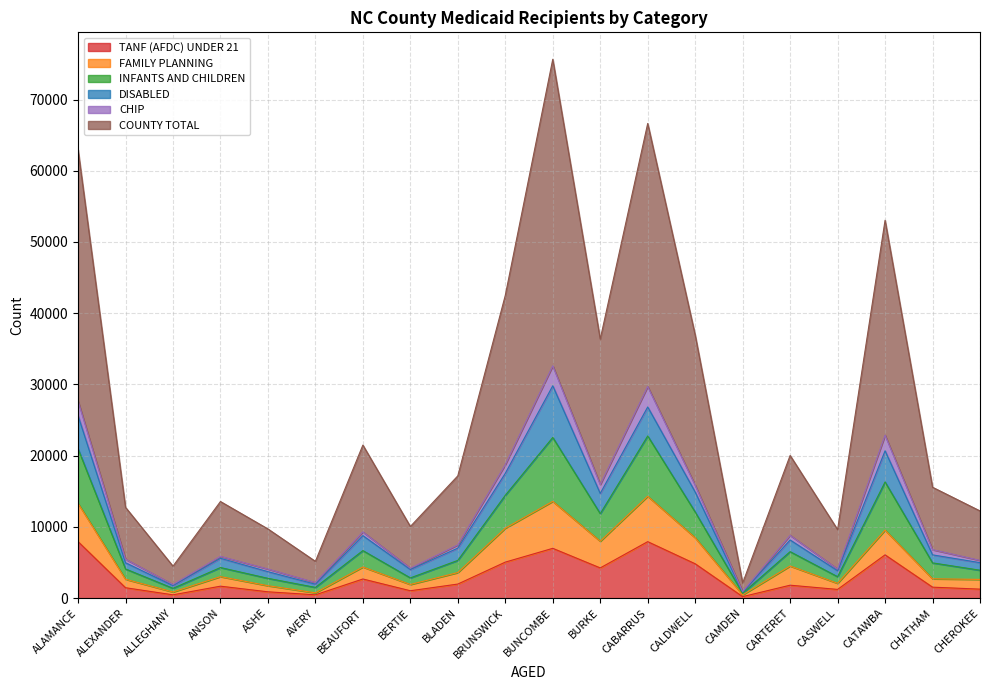

What is the total value across all series at BLADEN?

17169